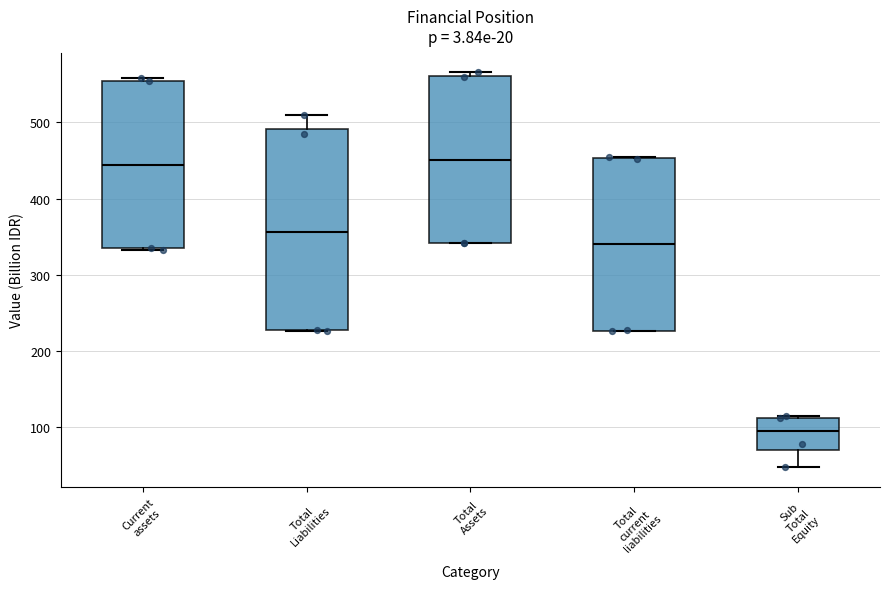

Where is the upper edge of the box for Total current liabilities on the y-axis? The values are not printed on the chart, so give them approximately, as read against the axis.

450